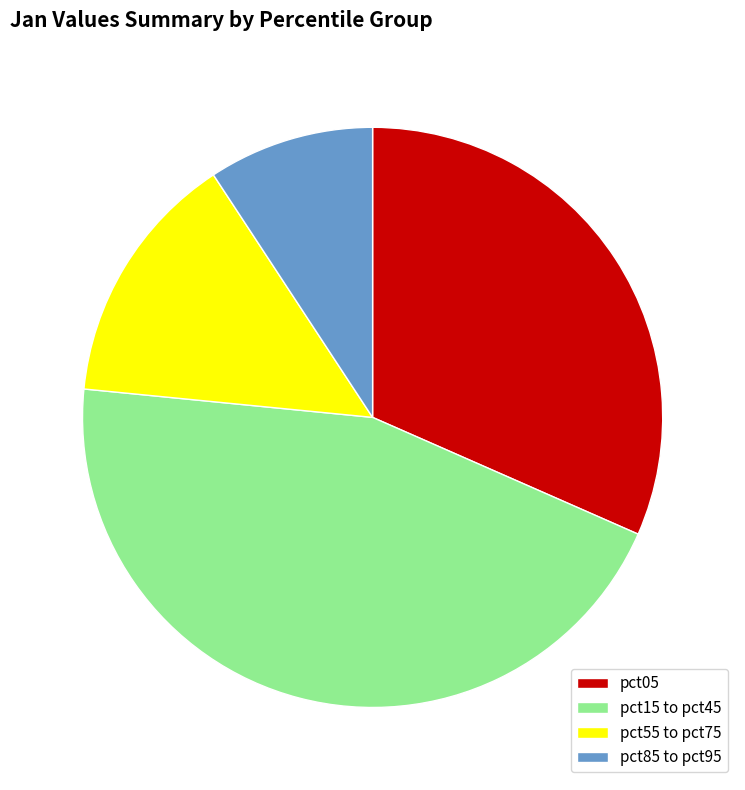

Is pct15 to pct45 the majority of the pie?

No